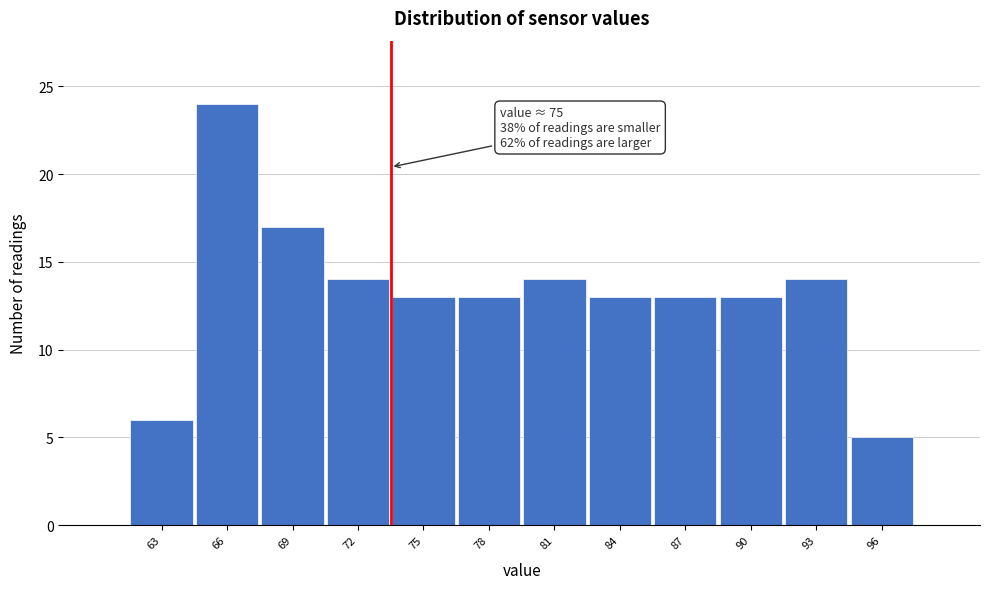

Reading left to right, list all the values displayed in this chart.

6	24	17	14	13	13	14	13	13	13	14	5